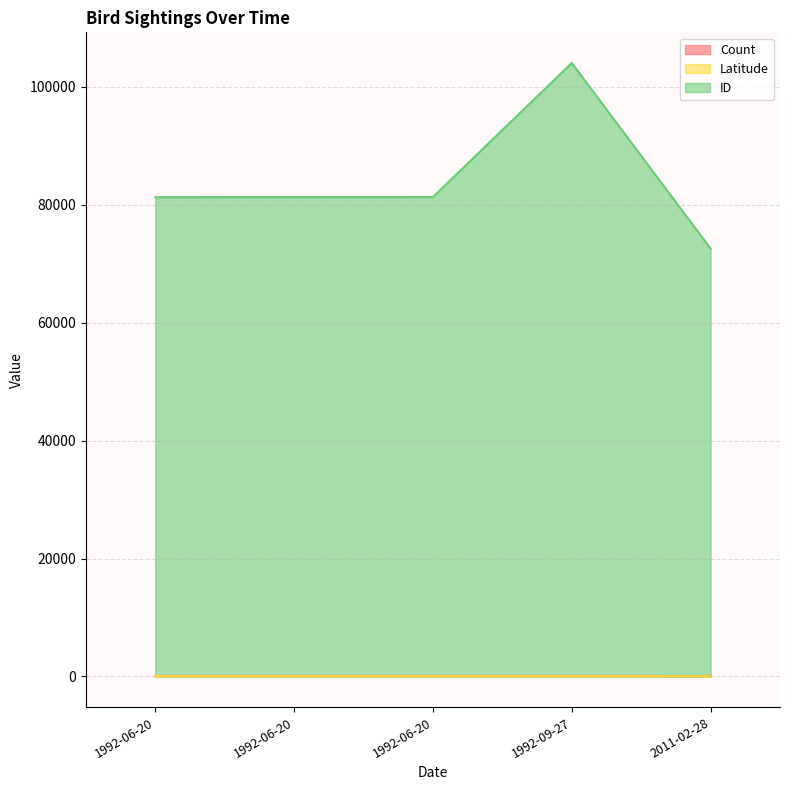

What is the minimum value shown in the chart?

1.0